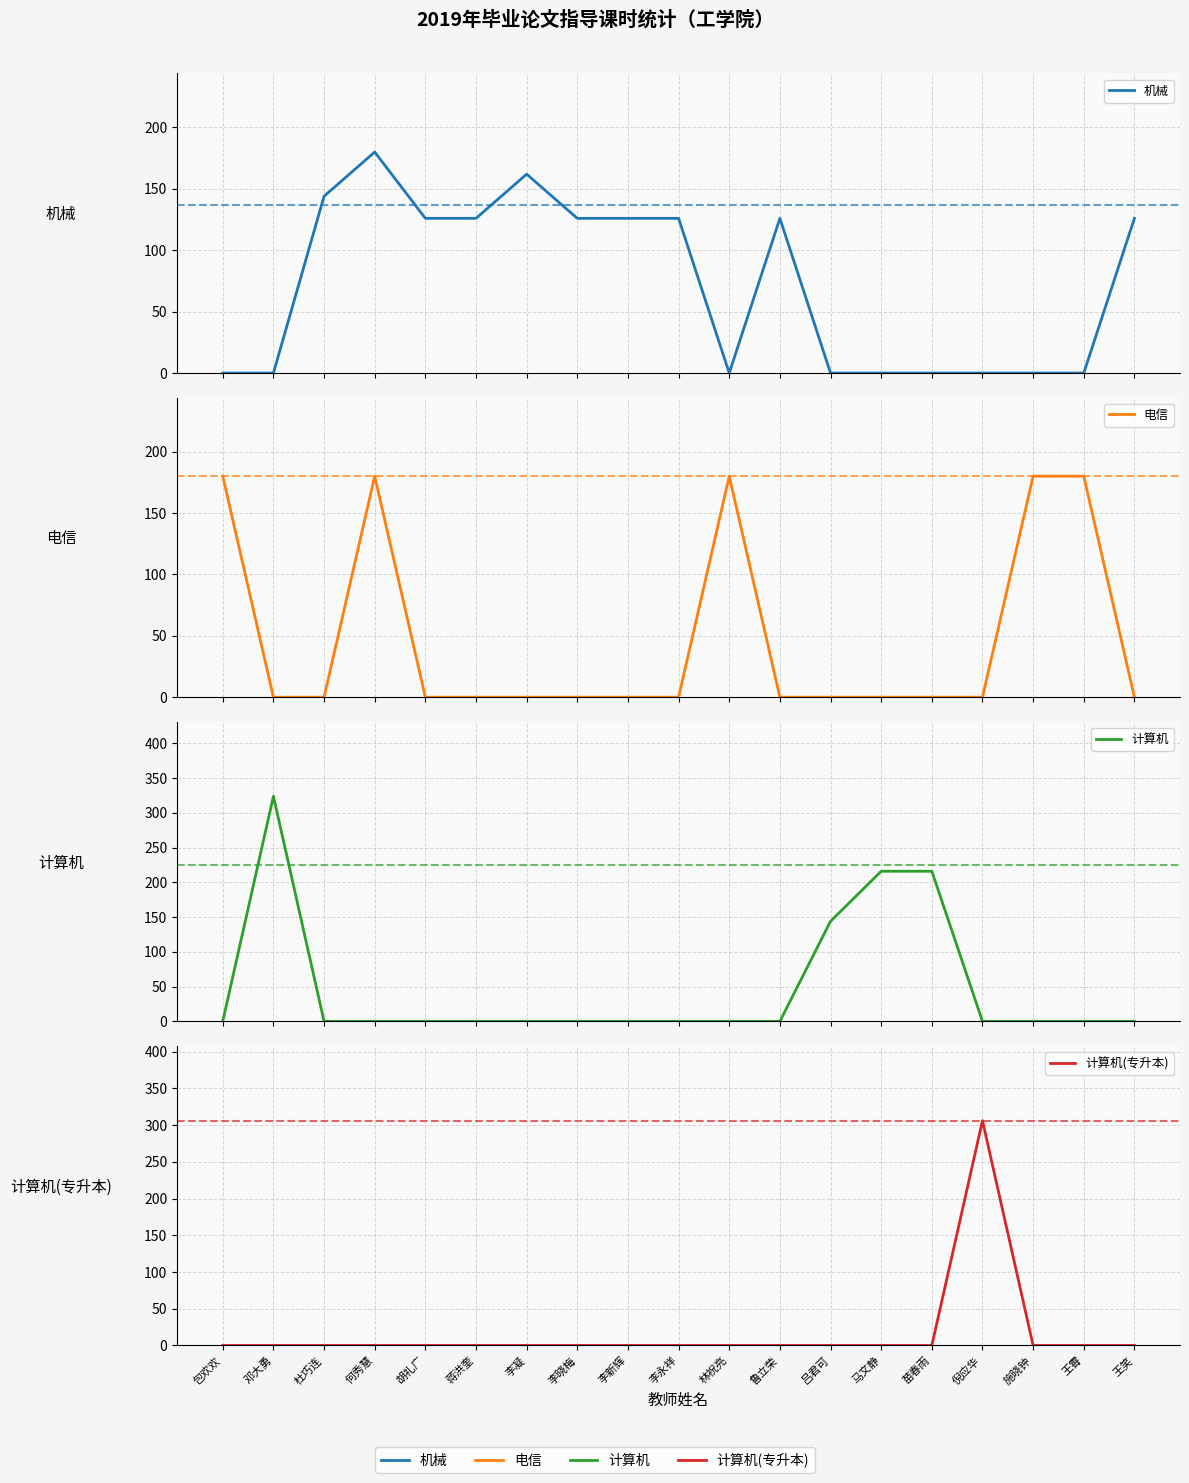

Is the value of 机械 at 鲁立荣 greater than the value of 电信 at 王笑?

Yes